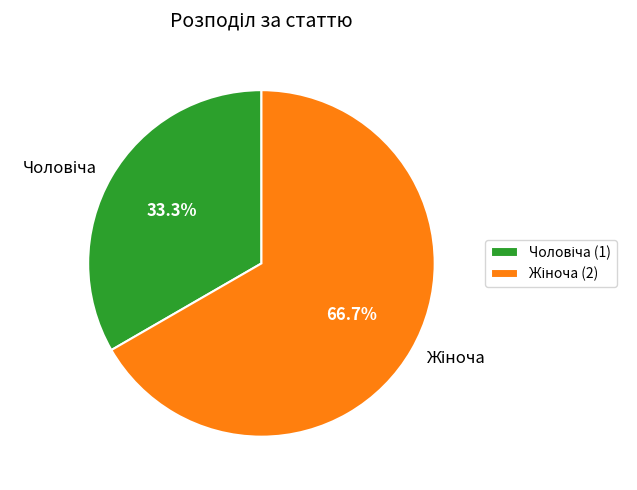

Does any single category account for the majority?

Yes